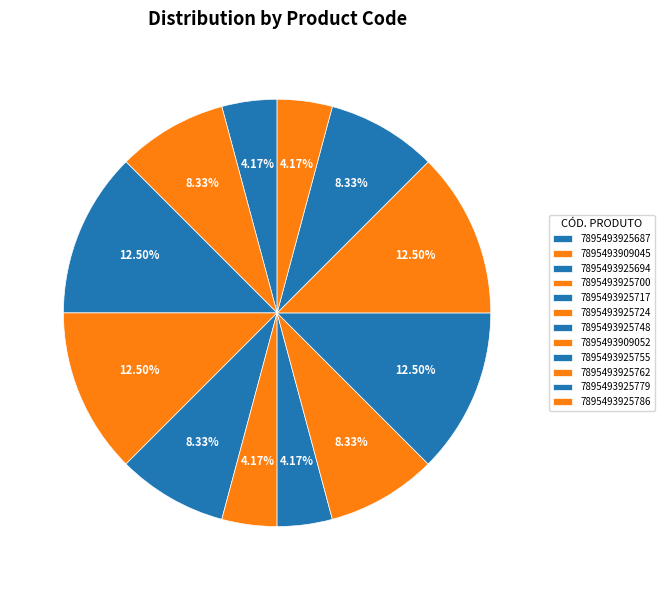

How many slices are in this pie chart?

12